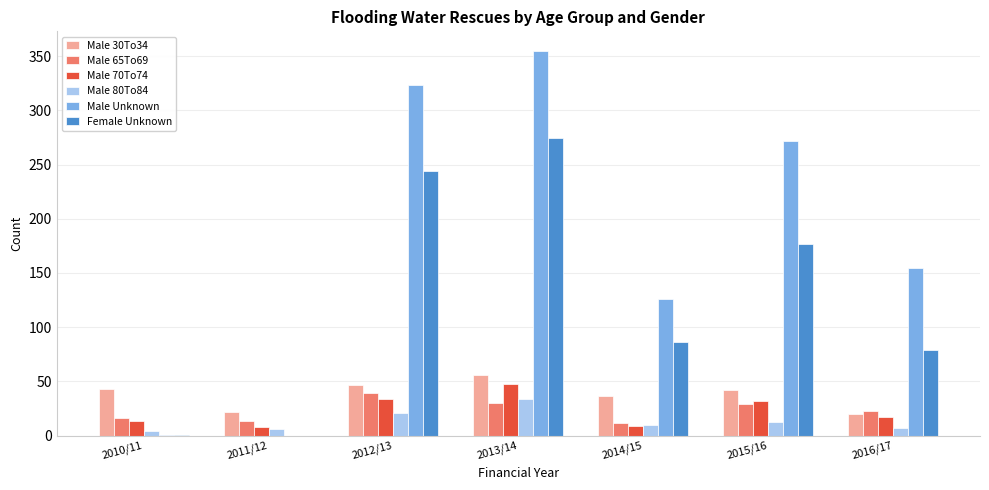

What is the difference between the Male Unknown values at 2014/15 and 2013/14?

229